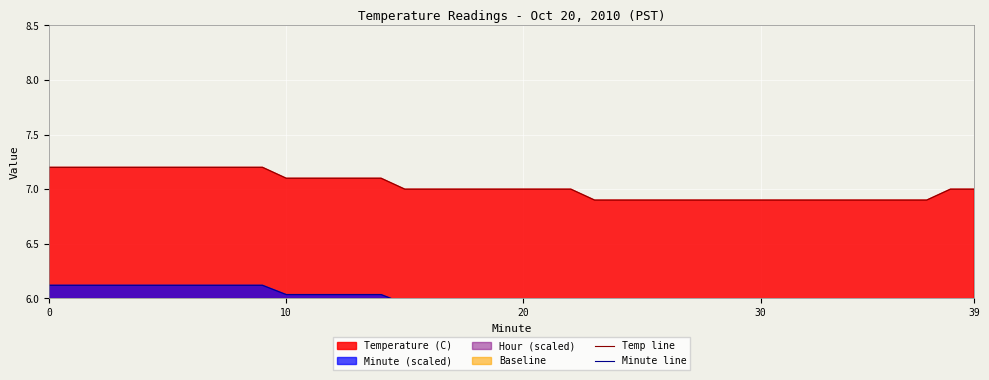

What is the average value of the Minute line series?

6.0